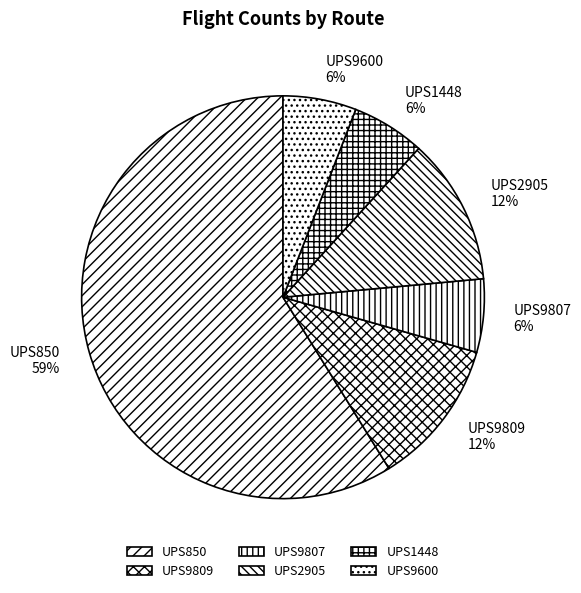

To the nearest percent, what portion does UPS1448 represent?

6%